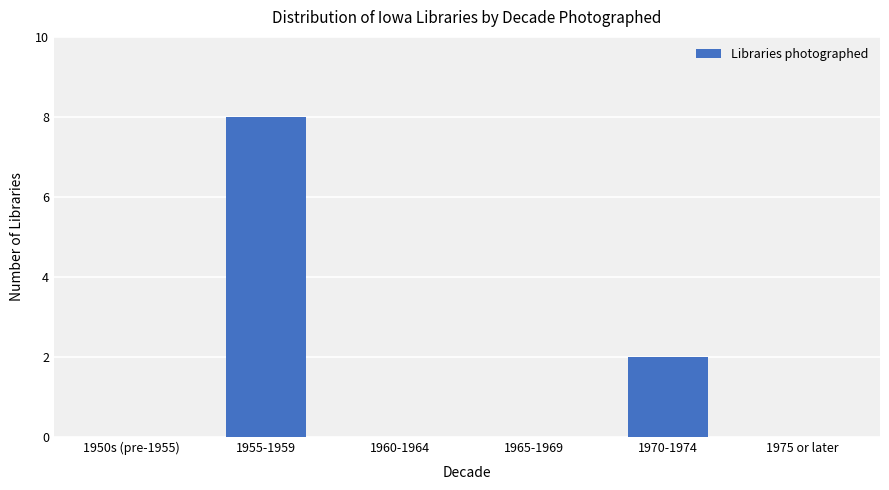

True or false: the data shows 3 at 1970-1974.

False